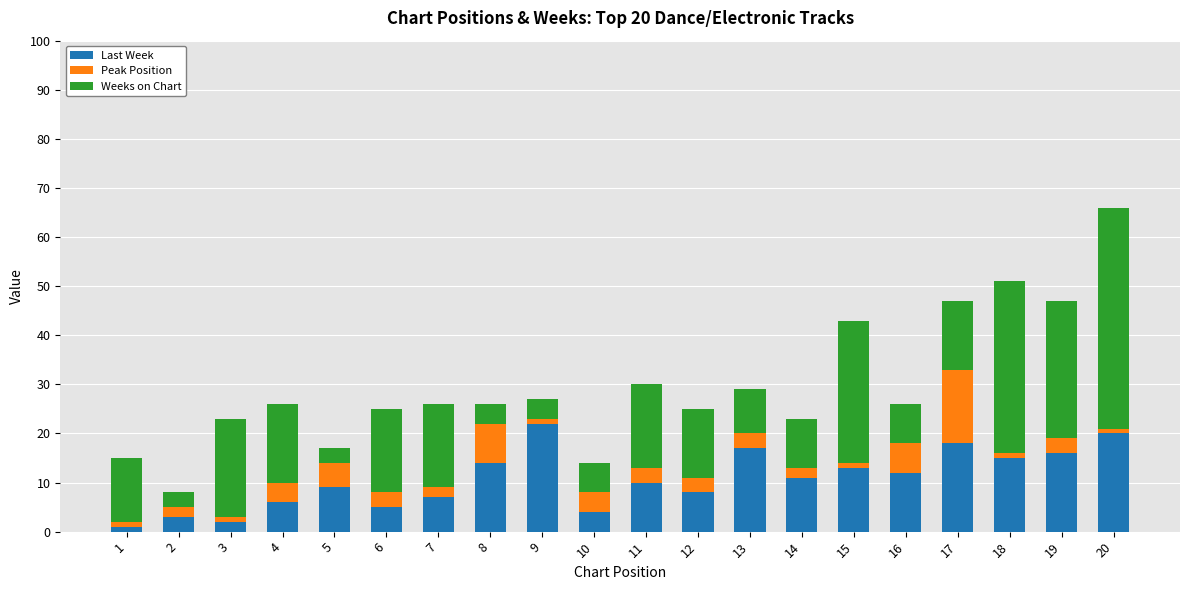

Is it true that Last Week equals 6 at 5?

False